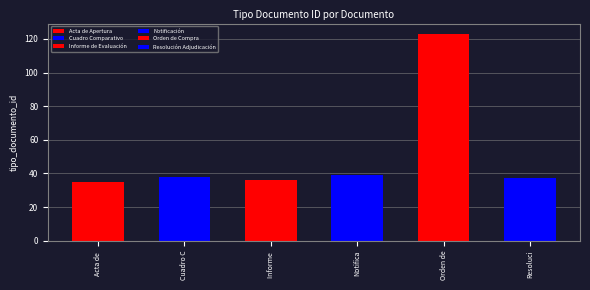

What position from the left is Cuadro Comparativo?

2